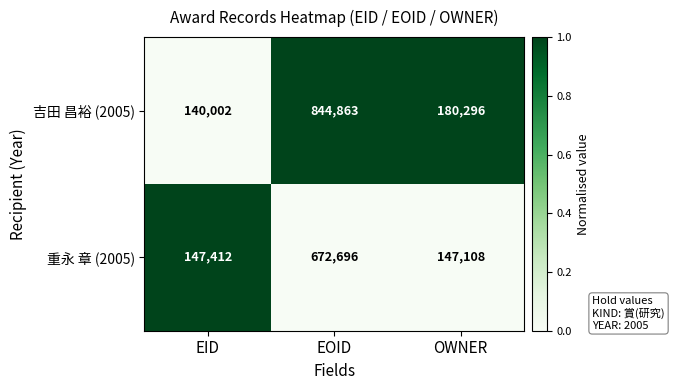

Is it true that 重永 章 (2005) equals 147412 at EID?

True